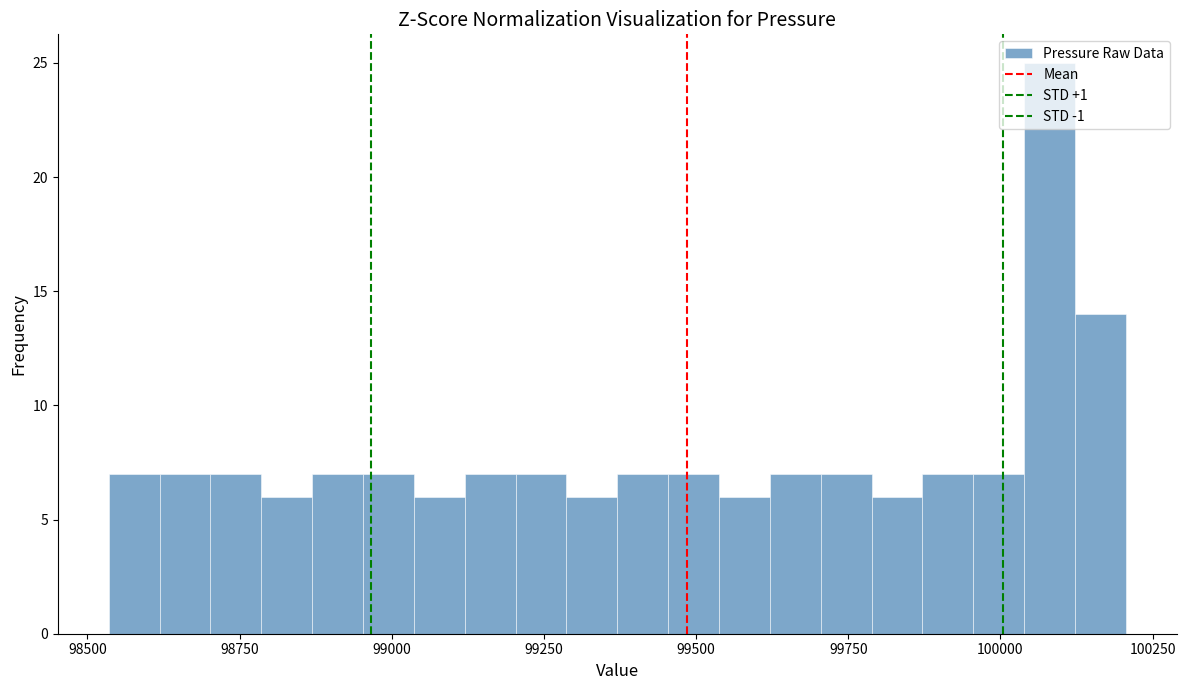

Read against the x-axis, roughly where is the centre of the tallest bar?

100100